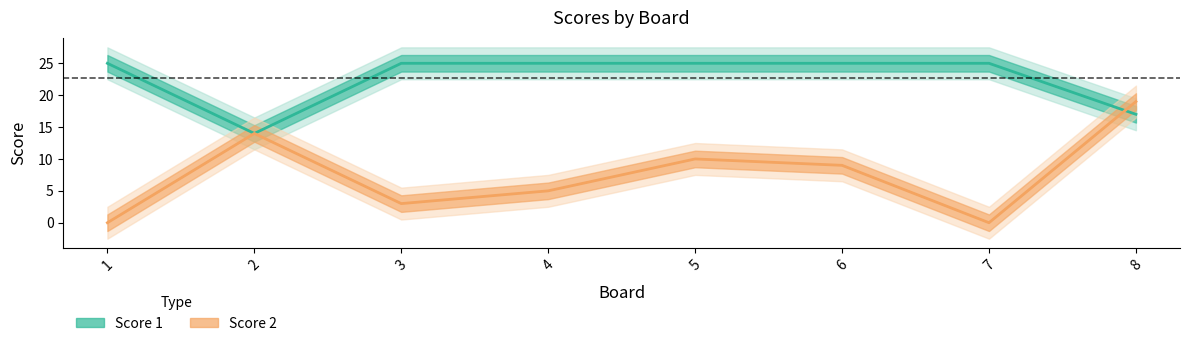

Which series changed the most between 2 and 8?

Score 2